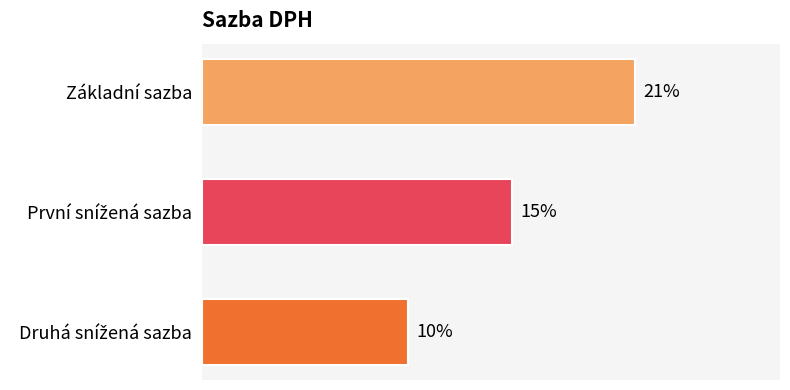

Which label corresponds to the largest value in the chart?

Základní sazba